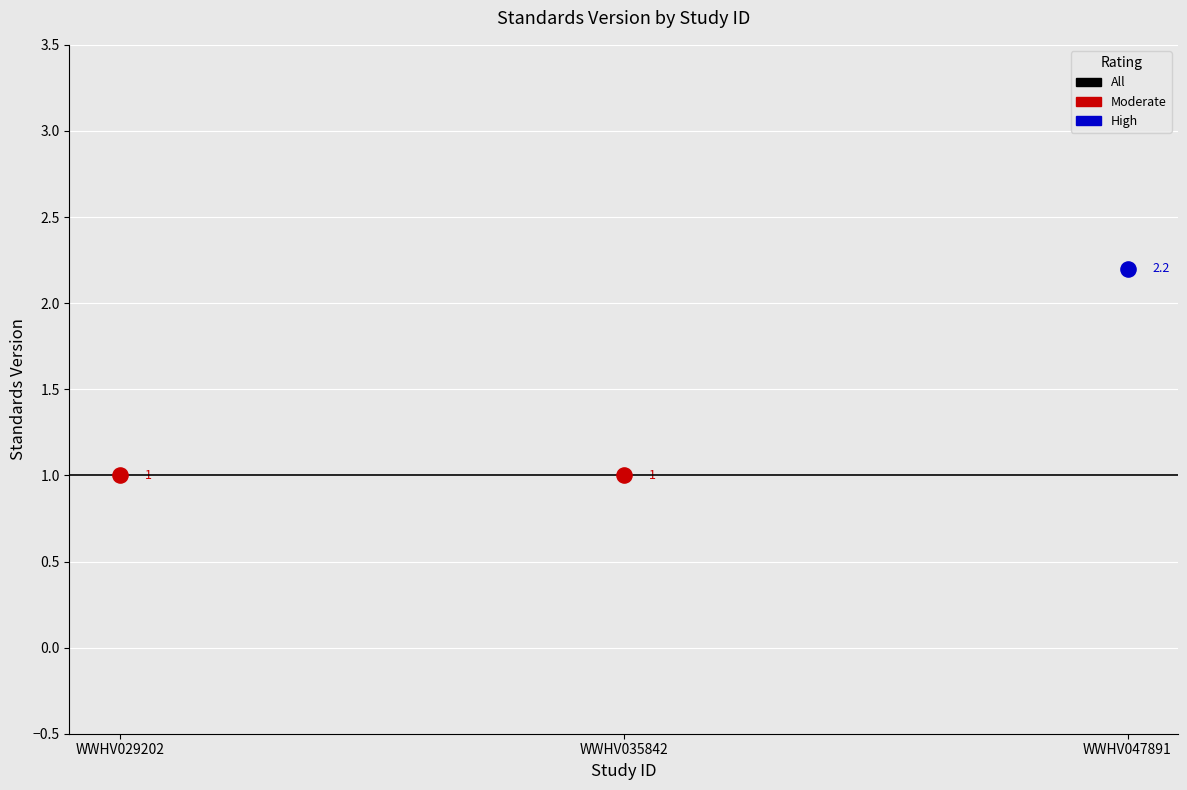

Which has a higher value, WWHV035842 or WWHV029202?

WWHV035842